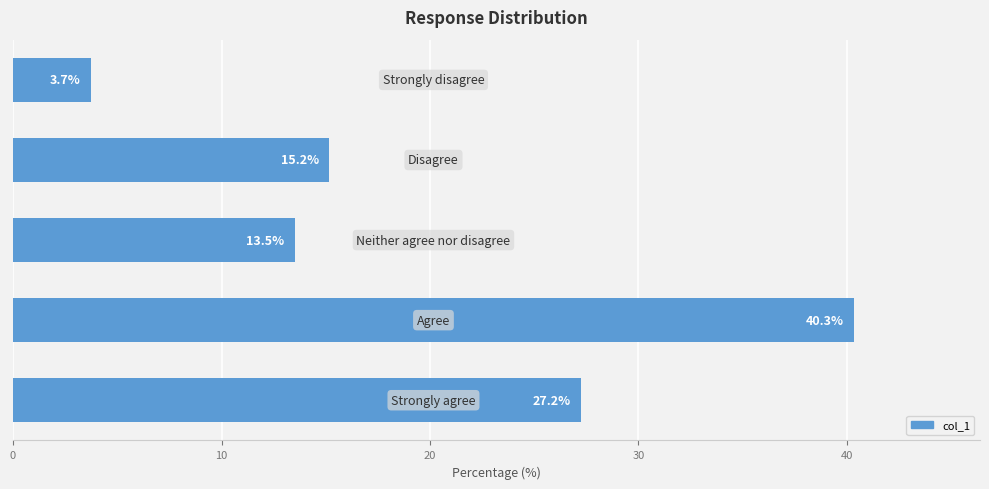

What is the difference between the second highest and minimum values?

23.5